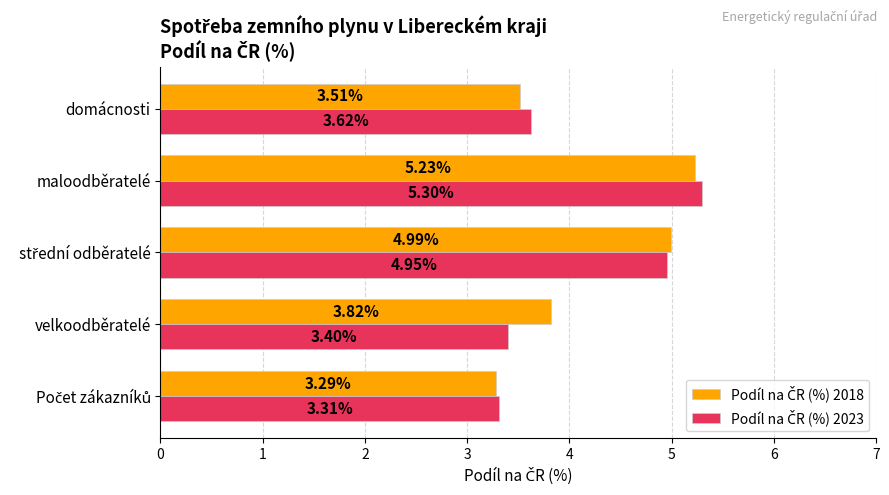

Which label corresponds to the largest value in the chart?

maloodběratelé